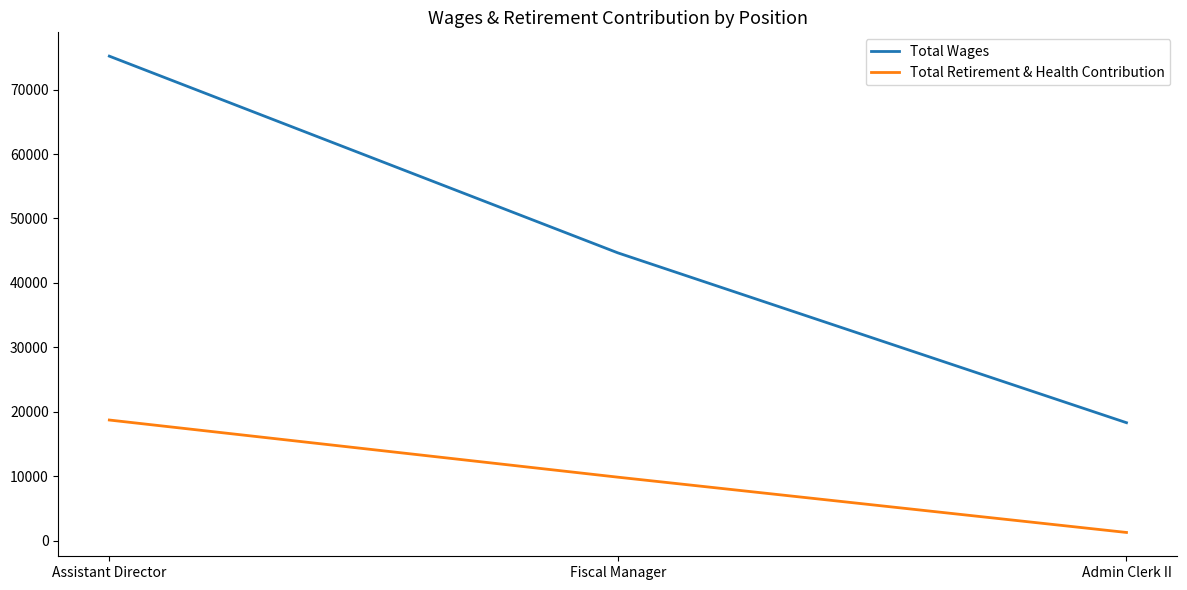

What is the sum of all Total Wages values?

138171